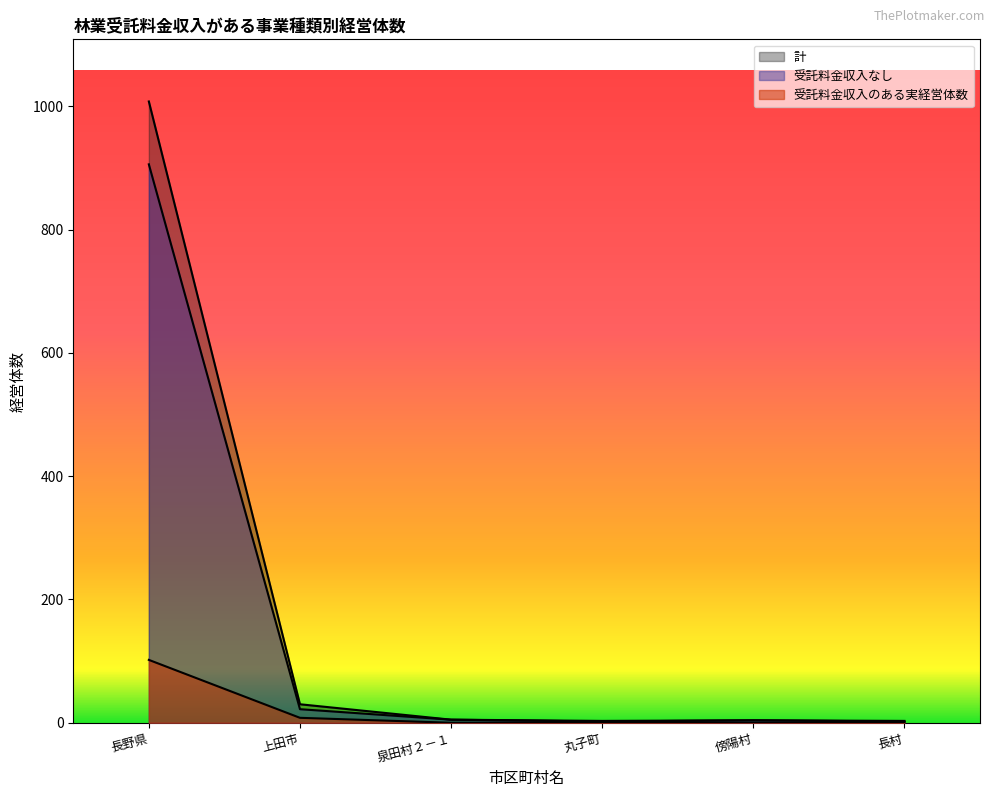

What are all the series names shown in the legend?

計, 受託料金収入なし, 受託料金収入のある実経営体数